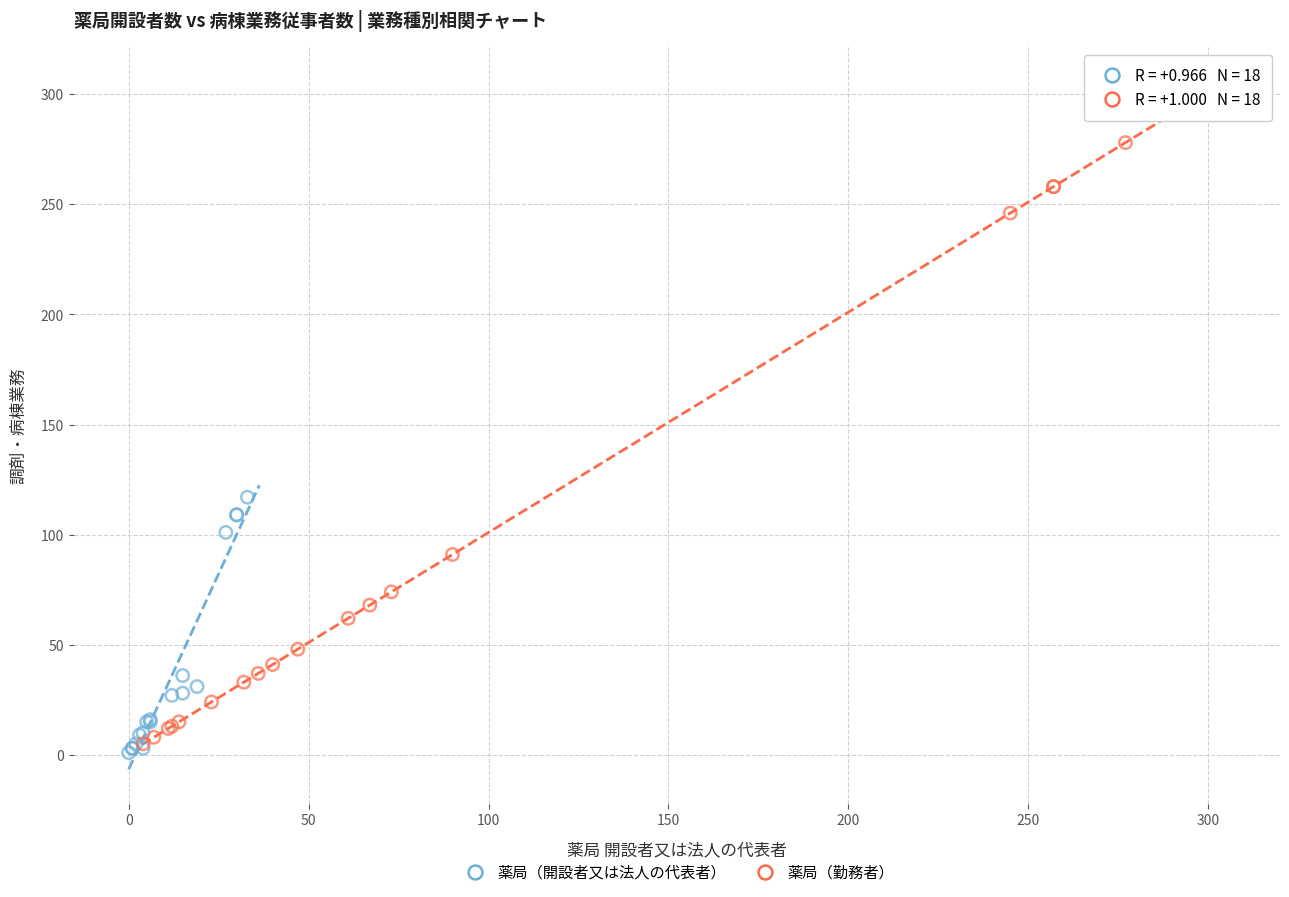

What are all the series names shown in the legend?

薬局（開設者又は法人の代表者）, 薬局（勤務者）